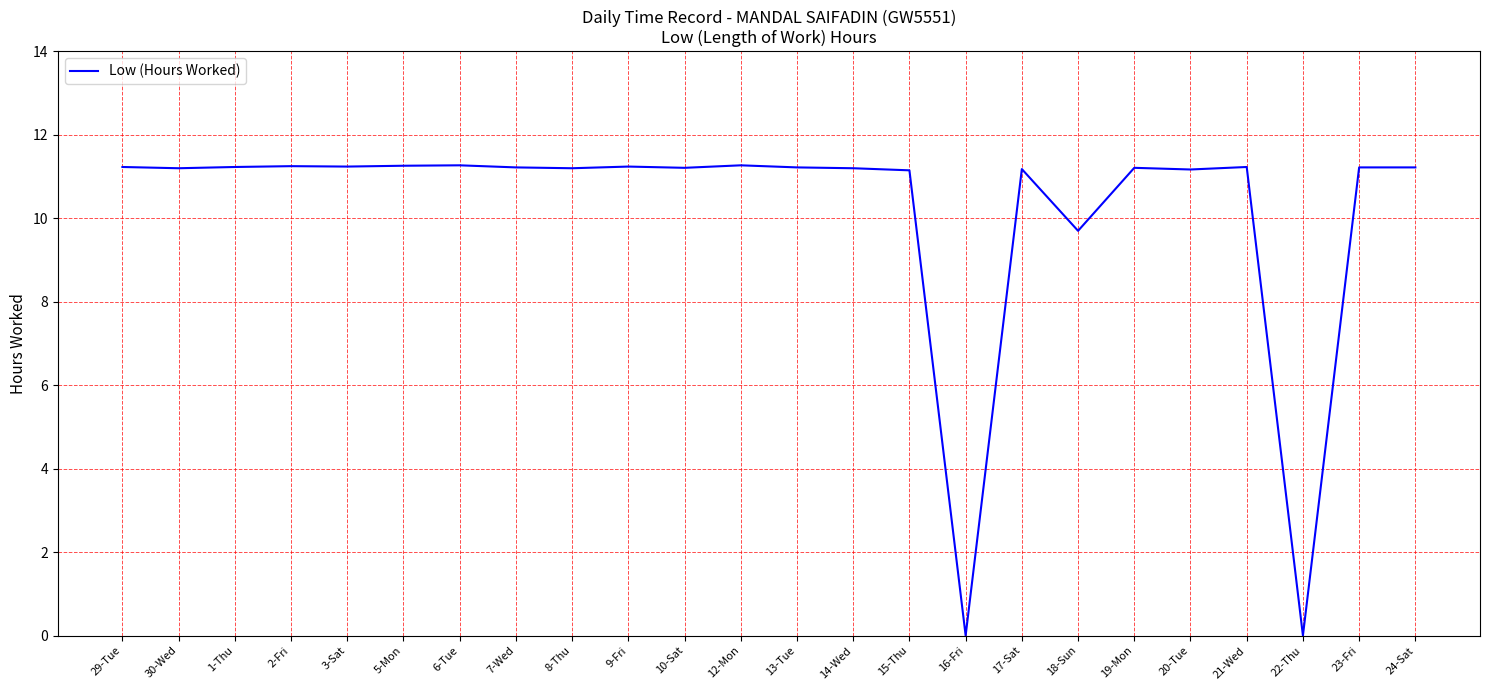

Where does the data first go above 11?

29-Tue